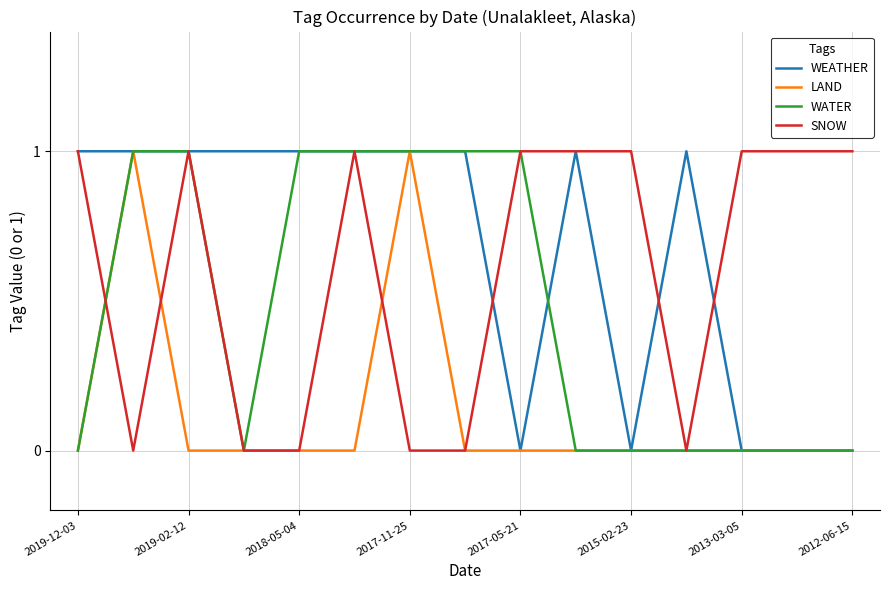

Which series has the largest total across all categories?

WEATHER